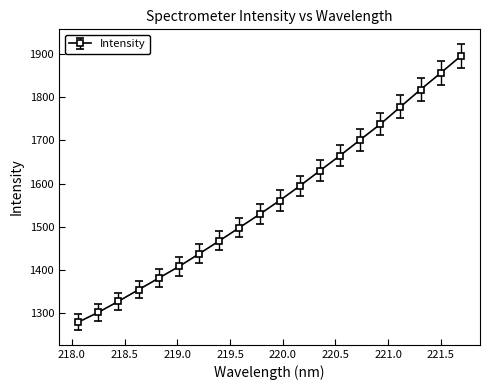

What is the average value?

1561.1